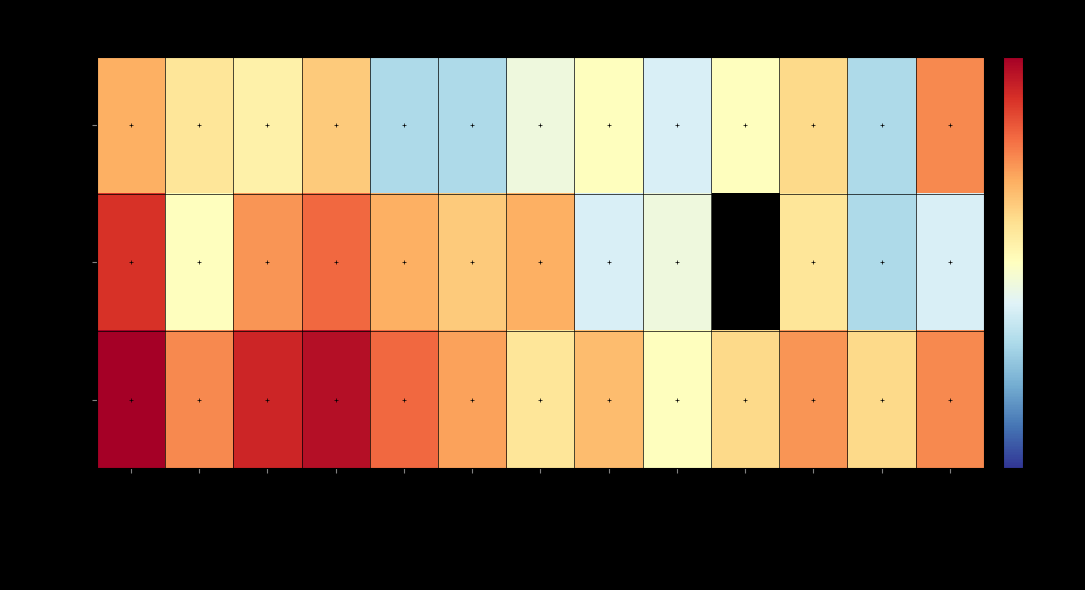

At how many categories does at least one series exceed 33?

1